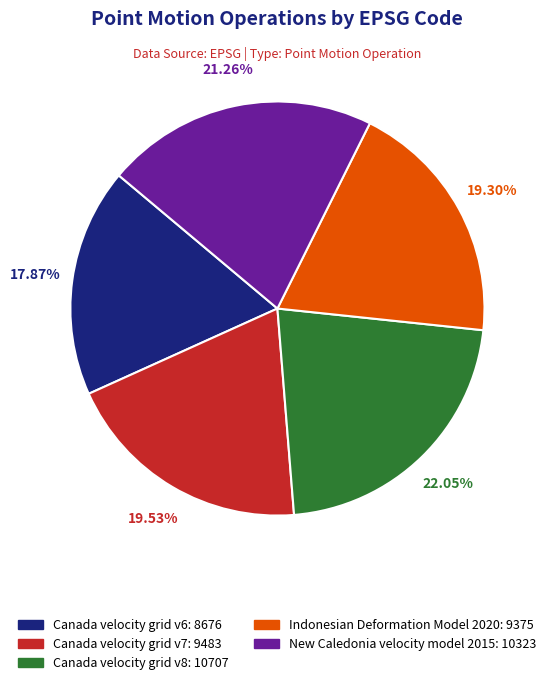

Is New Caledonia velocity model 2015 the majority of the pie?

No